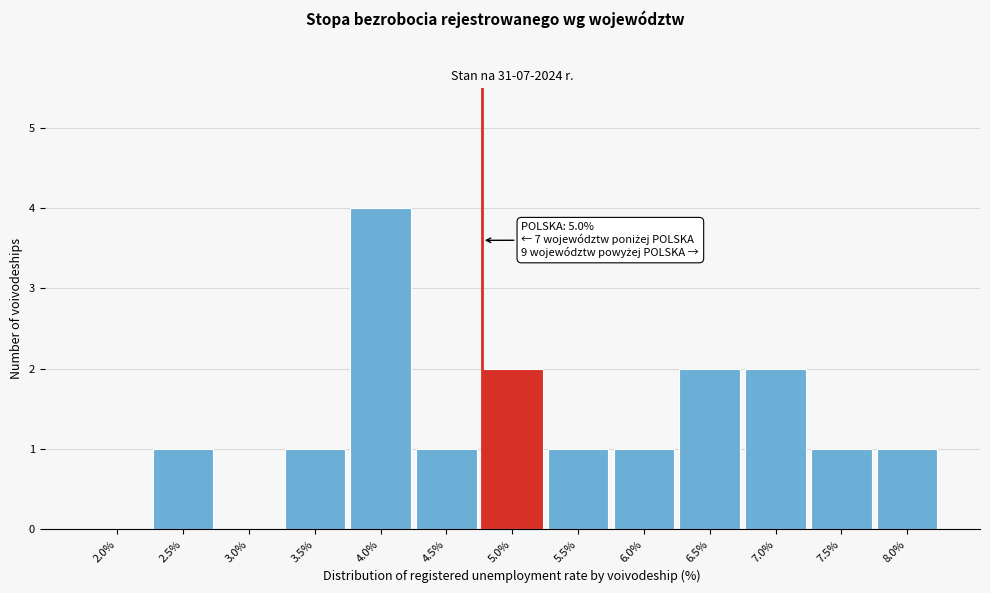

Reading left to right, extract all data points from this chart.

2.0%=0	2.5%=1	3.0%=0	3.5%=1	4.0%=4	4.5%=1	5.0%=2	5.5%=1	6.0%=1	6.5%=2	7.0%=2	7.5%=1	8.0%=1